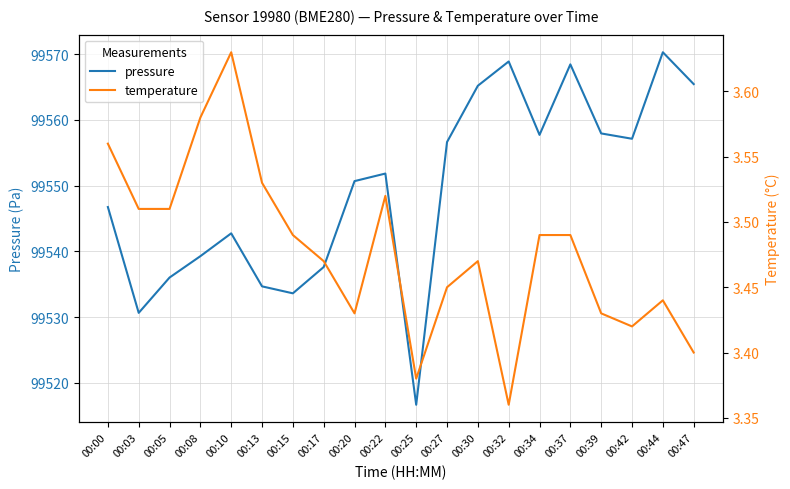

What is the approximate value of pressure at 00:44?

99570.3